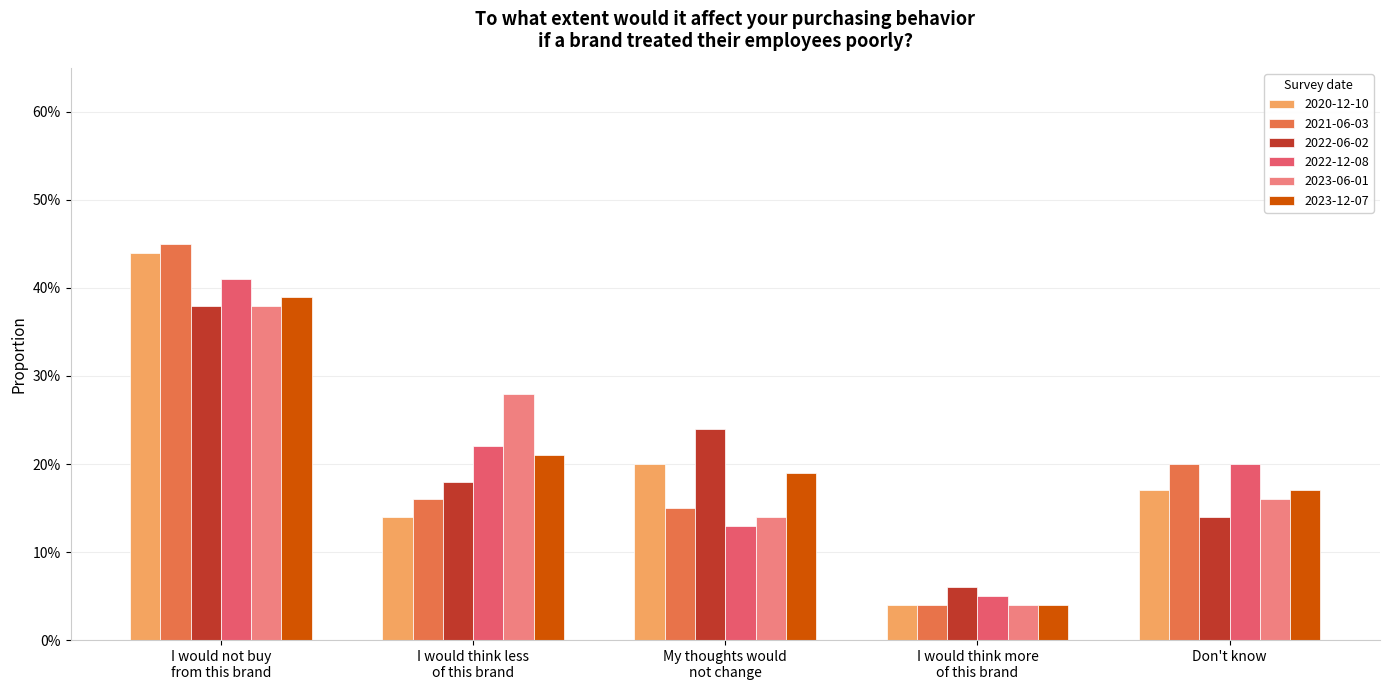

Reading left to right, what are all the values shown in this chart?

2020-12-10: 0.4	0.1	0.2	0.0	0.2
2021-06-03: 0.5	0.2	0.1	0.0	0.2
2022-06-02: 0.4	0.2	0.2	0.1	0.1
2022-12-08: 0.4	0.2	0.1	0.1	0.2
2023-06-01: 0.4	0.3	0.1	0.0	0.2
2023-12-07: 0.4	0.2	0.2	0.0	0.2